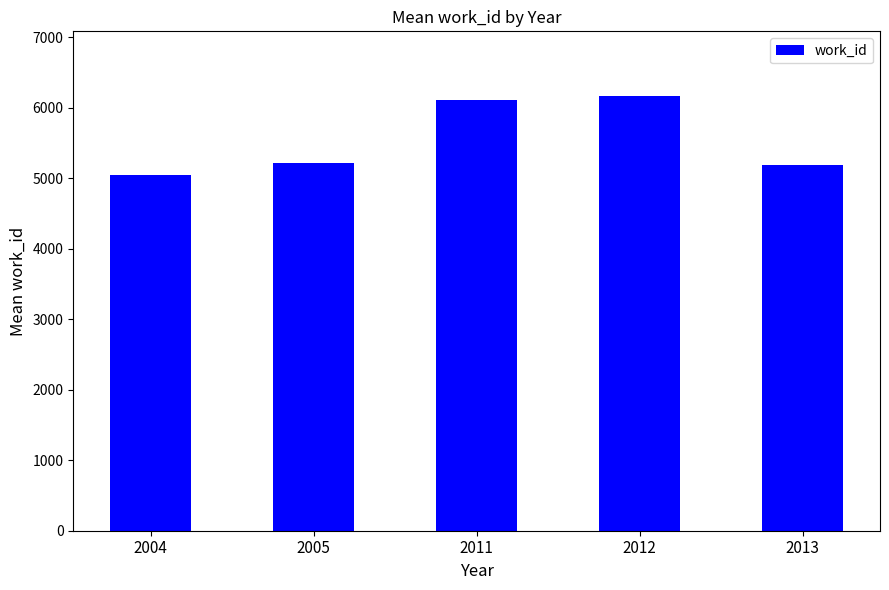

Reading left to right, list all the values displayed in this chart.

5047.3	5221.5	6107.5	6163.0	5192.0